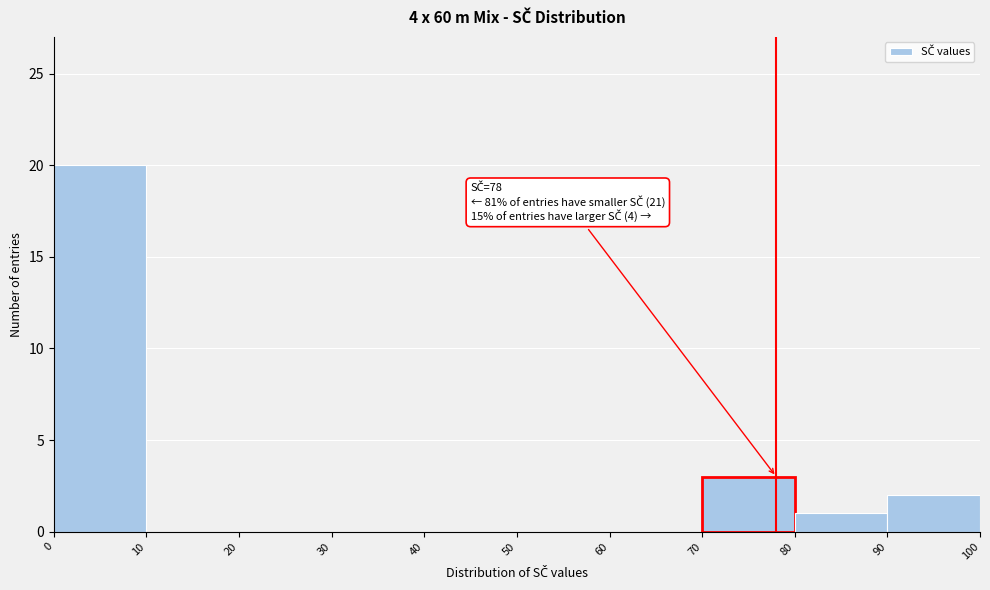

Which range on the x-axis has the tallest bar?

0 to 10